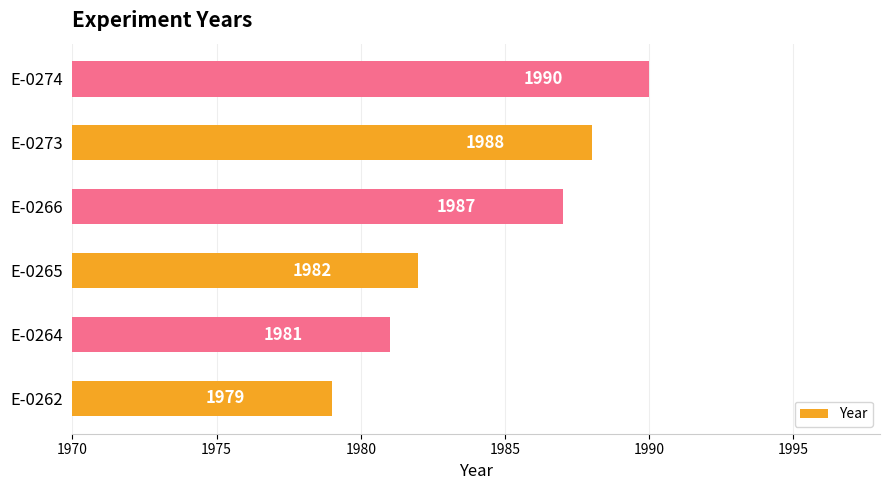

Rank the categories by value from highest to lowest.

E-0274, E-0273, E-0266, E-0265, E-0264, E-0262